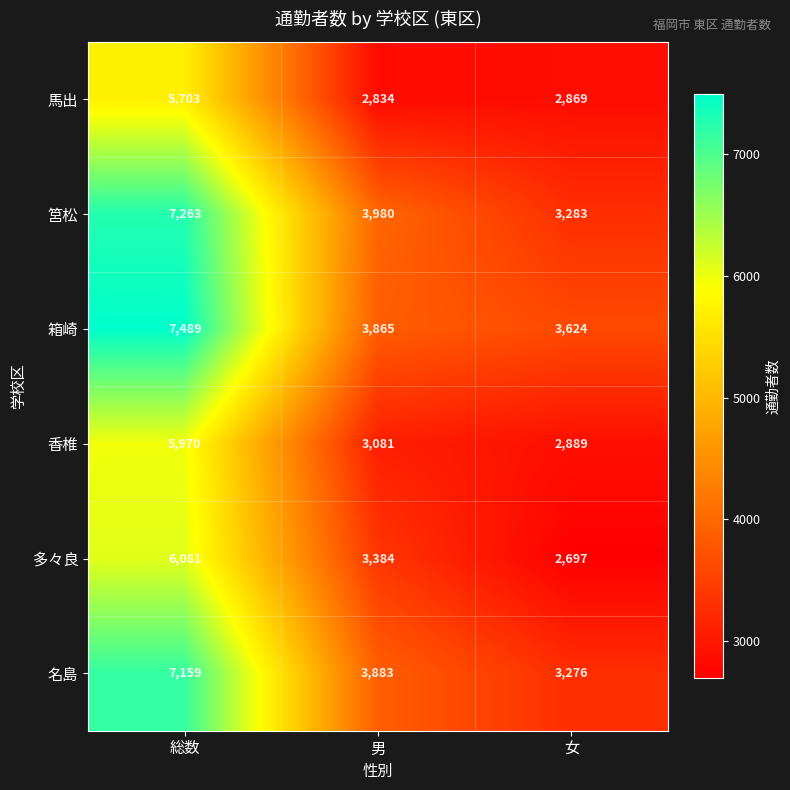

The 香椎 series shows 881 at 男. True or false?

False